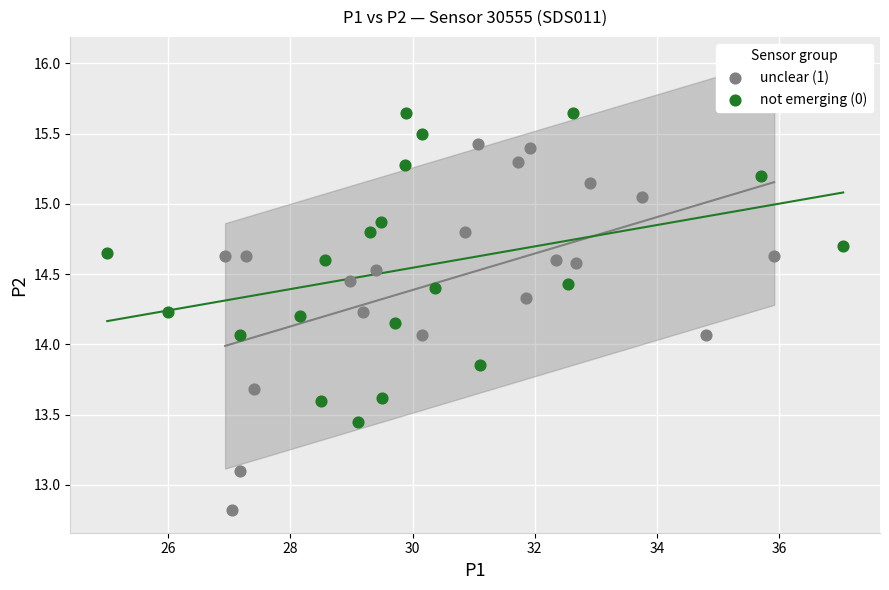

Which series has the largest Y range (max minus min)?

unclear (1)